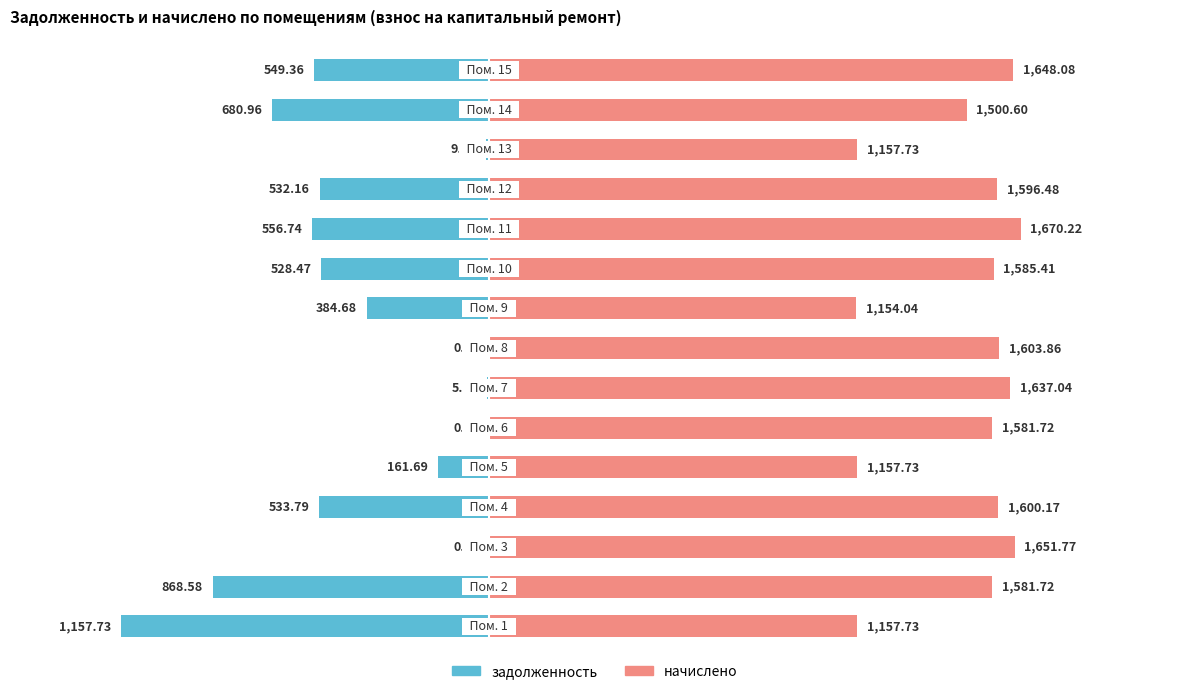

What is the label of the 14th bar from the left?

13